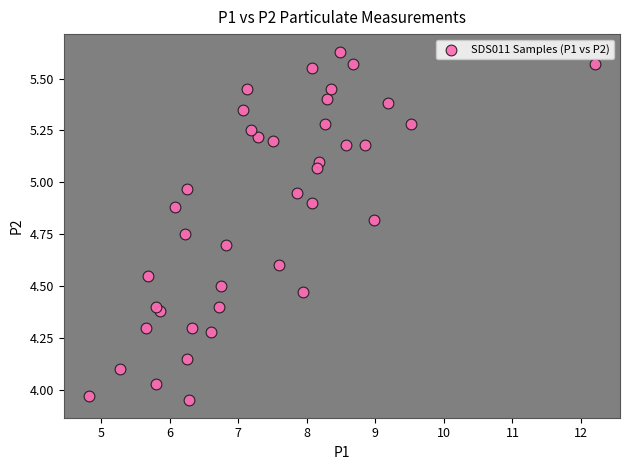

What is the range of X values (max minus min)?

7.4